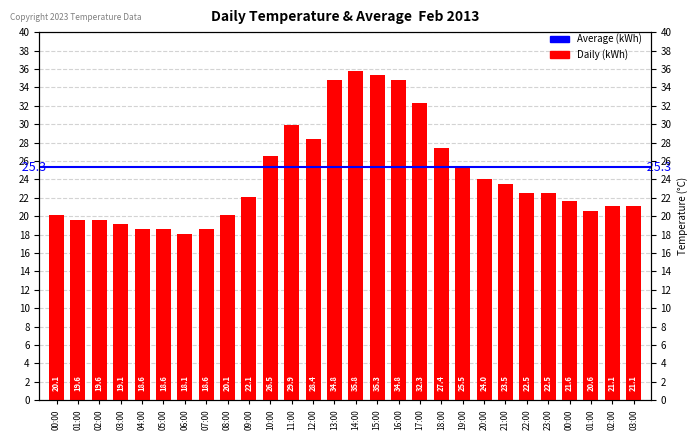

Does the chart contain stacked bars?

No